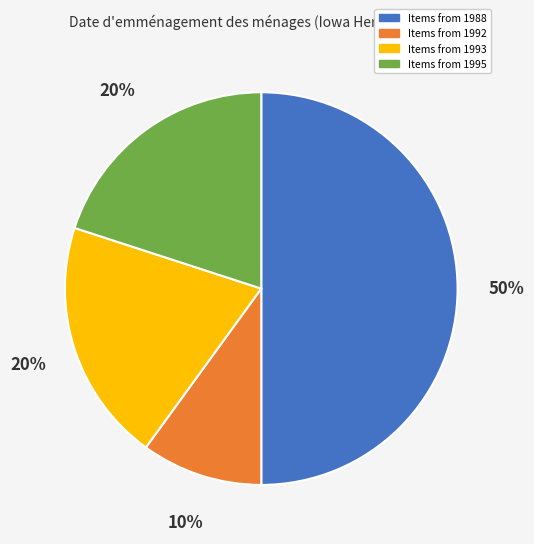

To the nearest percent, what is the difference between the largest and smallest slice percentages?

40%